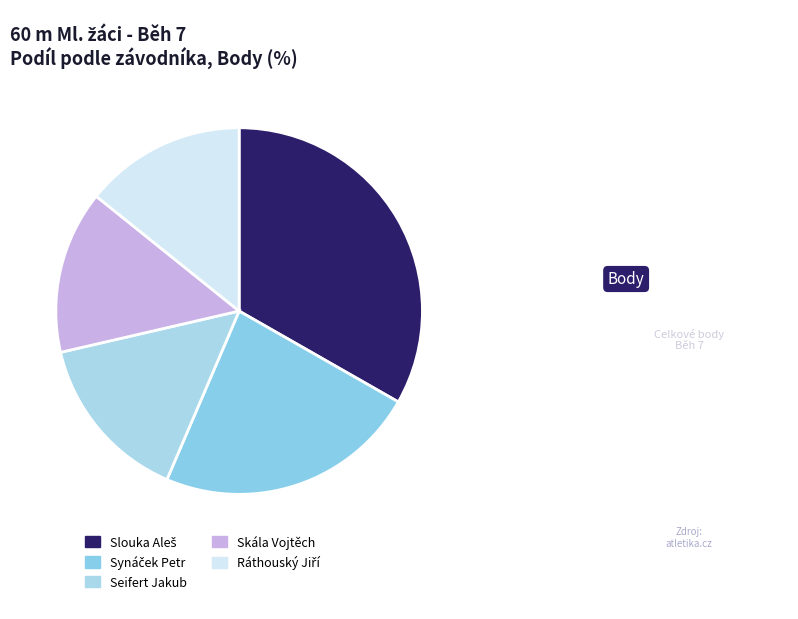

To the nearest percent, what is the difference between the largest and smallest slice percentages?

19%